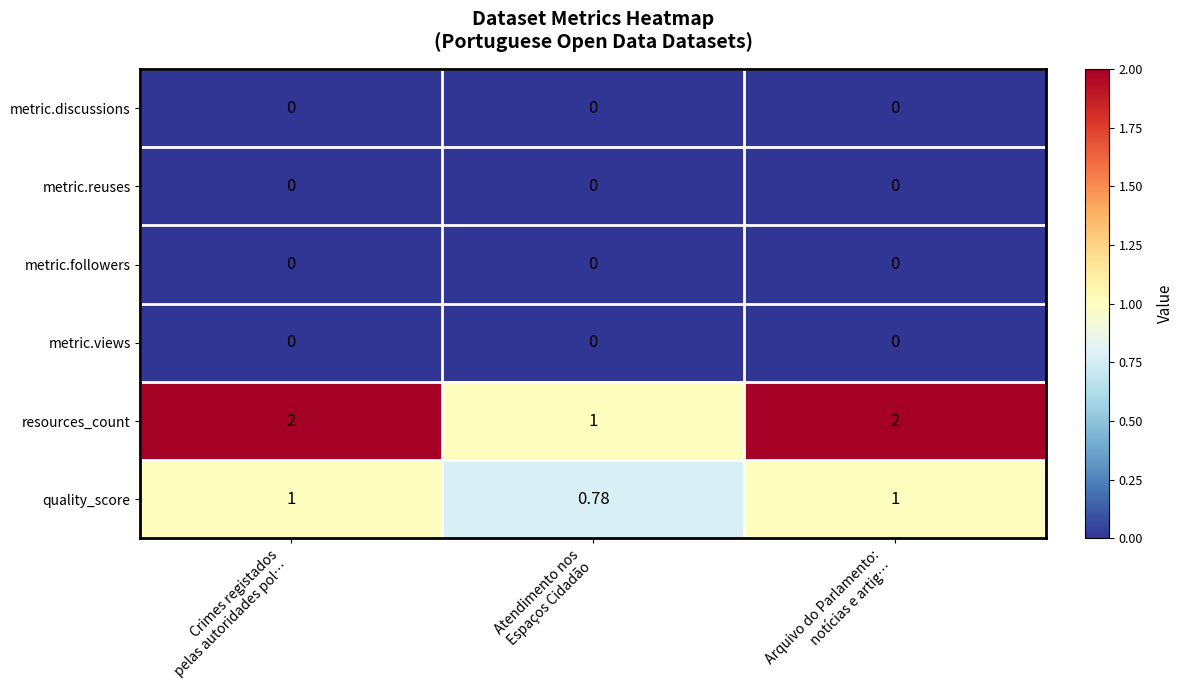

What is the total value across all series at Atendimento nos
Espaços Cidadão?

1.8